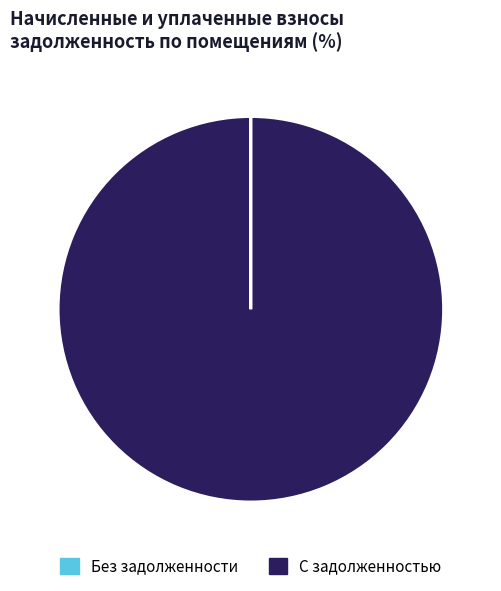

The С задолженностью slice represents 100% of the pie. True or false?

True